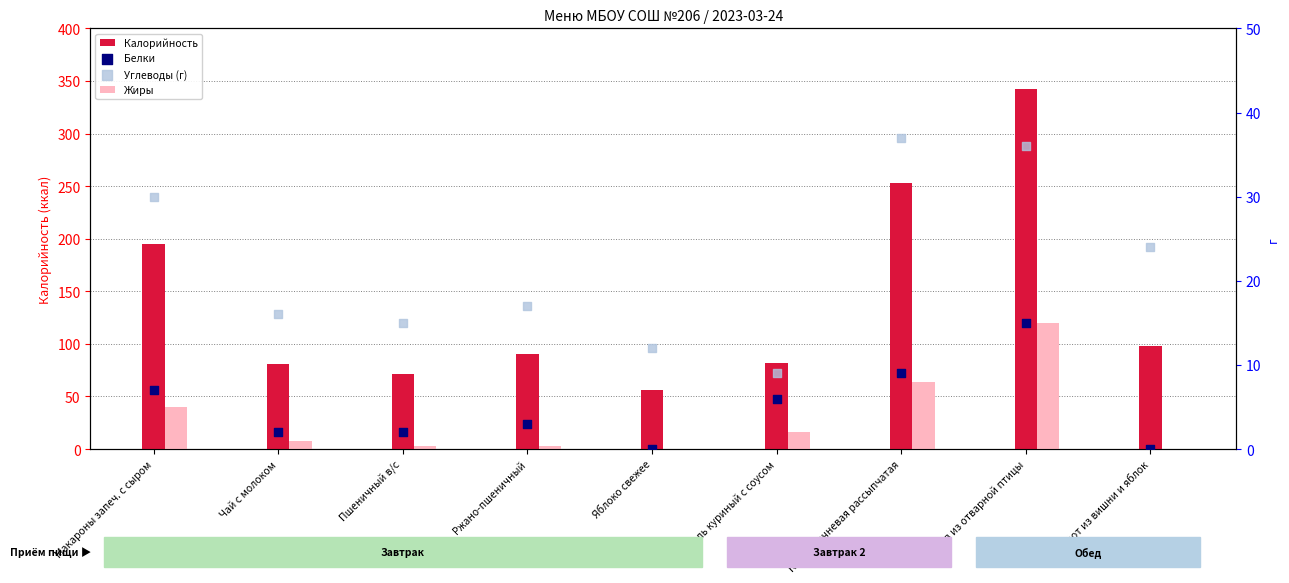

Which series reaches the maximum Y coordinate?

Калорийность